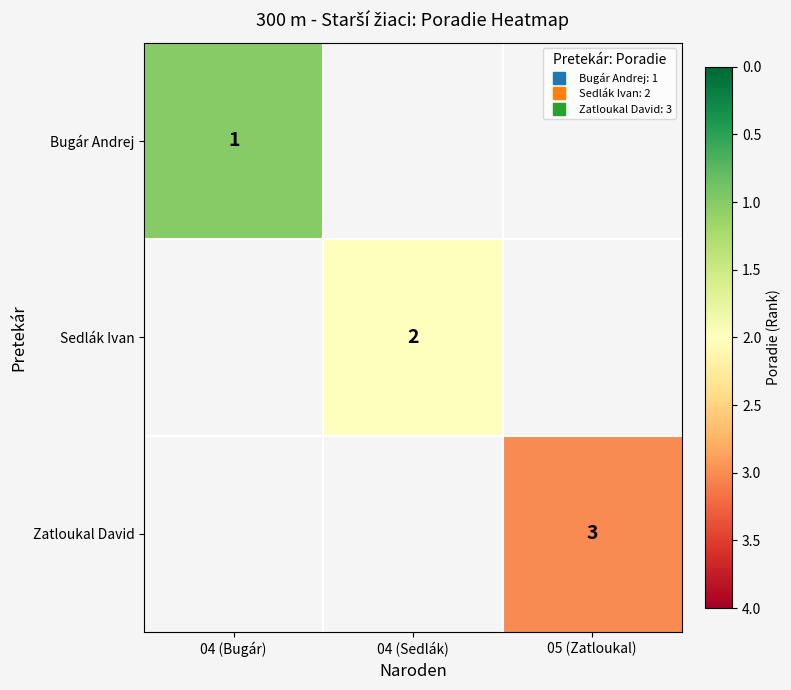

The value of Bugár Andrej at 04 (Bugár) is 1.0. True or false?

True